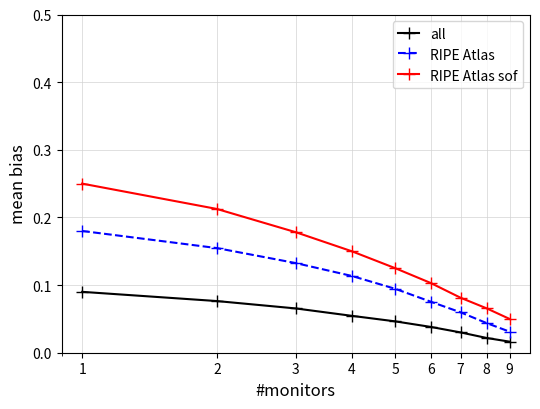

Which series has the widest spread of values?

RIPE Atlas sof